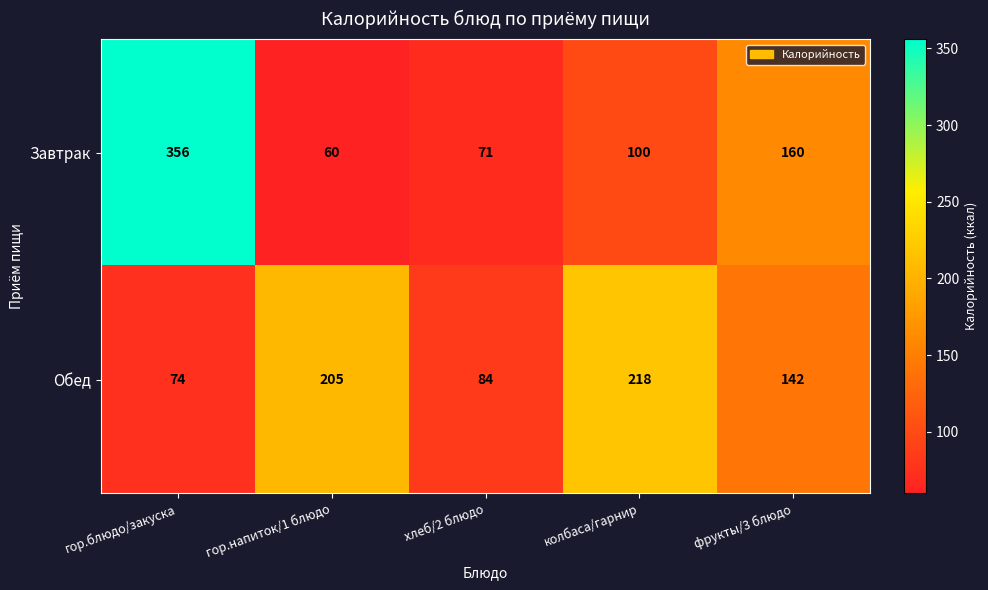

The Завтрак series shows 356 at гор.блюдо/закуска. True or false?

True